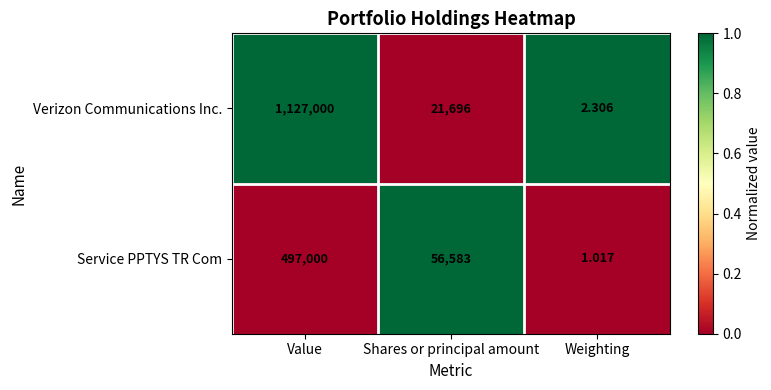

Is the value of Service PPTYS TR Com at Weighting greater than the value of Verizon Communications Inc. at Value?

No